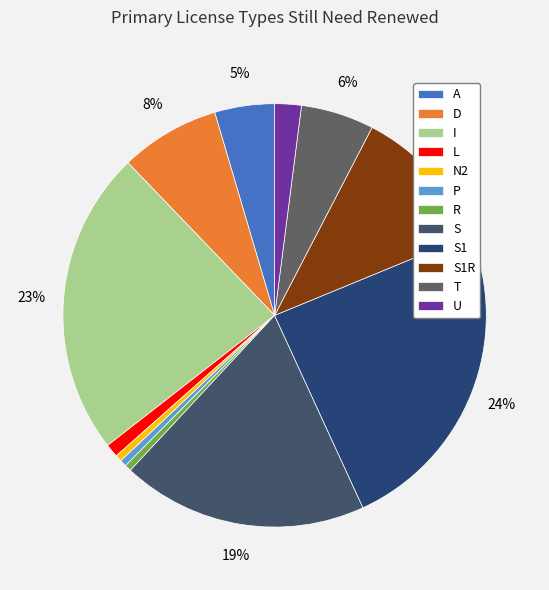

Rank the categories by value from highest to lowest.

S1, I, S, S1R, D, T, A, U, L, N2, P, R